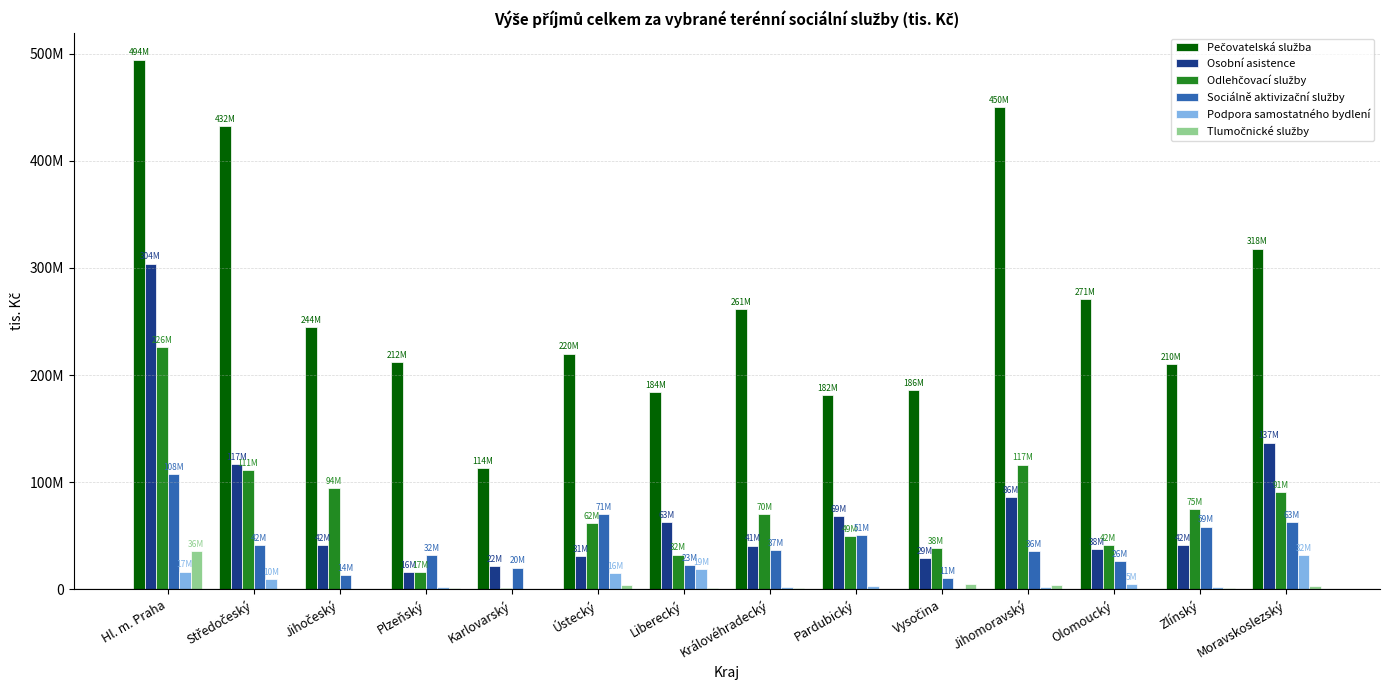

Are the bars horizontal?

No